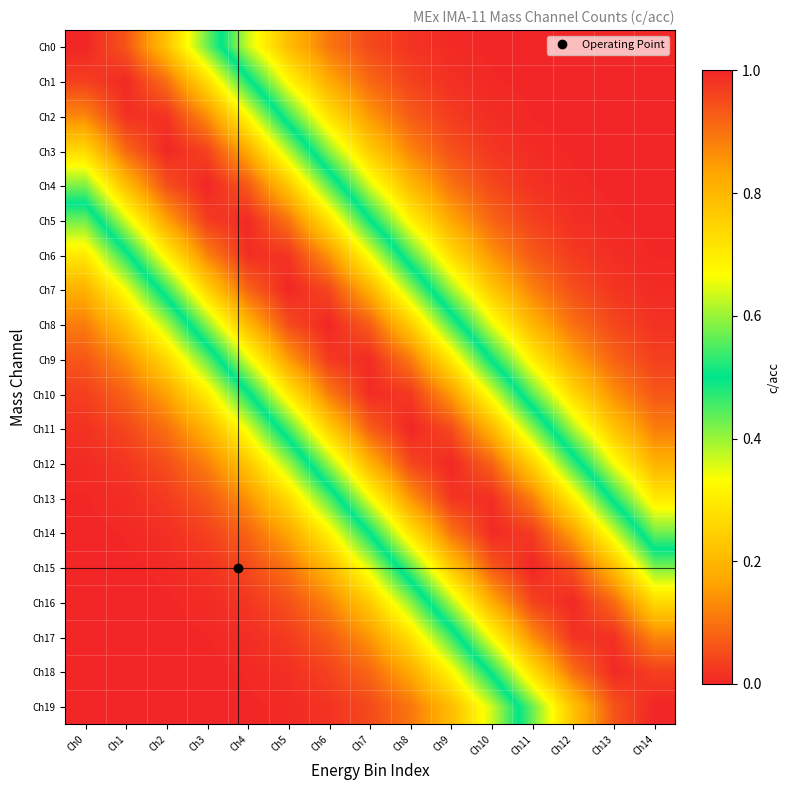

Reading left to right, transcribe all the data shown in this chart.

Ch0: Ch0=1.0	Ch1=0.9	Ch2=0.8	Ch3=0.6	Ch4=0.4	Ch5=0.2	Ch6=0.1	Ch7=0.0	Ch8=0.0	Ch9=0.0	Ch10=0.0	Ch11=0.0	Ch12=0.0	Ch13=0.0	Ch14=0.0
Ch1: Ch0=1.0	Ch1=1.0	Ch2=0.9	Ch3=0.7	Ch4=0.5	Ch5=0.3	Ch6=0.2	Ch7=0.1	Ch8=0.0	Ch9=0.0	Ch10=0.0	Ch11=0.0	Ch12=0.0	Ch13=0.0	Ch14=0.0
Ch2: Ch0=0.9	Ch1=1.0	Ch2=1.0	Ch3=0.9	Ch4=0.7	Ch5=0.5	Ch6=0.3	Ch7=0.1	Ch8=0.1	Ch9=0.0	Ch10=0.0	Ch11=0.0	Ch12=0.0	Ch13=0.0	Ch14=0.0
Ch3: Ch0=0.7	Ch1=0.9	Ch2=1.0	Ch3=1.0	Ch4=0.8	Ch5=0.6	Ch6=0.4	Ch7=0.2	Ch8=0.1	Ch9=0.1	Ch10=0.0	Ch11=0.0	Ch12=0.0	Ch13=0.0	Ch14=0.0
Ch4: Ch0=0.6	Ch1=0.8	Ch2=0.9	Ch3=1.0	Ch4=0.9	Ch5=0.8	Ch6=0.6	Ch7=0.4	Ch8=0.2	Ch9=0.1	Ch10=0.0	Ch11=0.0	Ch12=0.0	Ch13=0.0	Ch14=0.0
Ch5: Ch0=0.4	Ch1=0.6	Ch2=0.8	Ch3=1.0	Ch4=1.0	Ch5=0.9	Ch6=0.7	Ch7=0.5	Ch8=0.3	Ch9=0.2	Ch10=0.1	Ch11=0.0	Ch12=0.0	Ch13=0.0	Ch14=0.0
Ch6: Ch0=0.3	Ch1=0.5	Ch2=0.7	Ch3=0.9	Ch4=1.0	Ch5=1.0	Ch6=0.9	Ch7=0.7	Ch8=0.4	Ch9=0.3	Ch10=0.1	Ch11=0.1	Ch12=0.0	Ch13=0.0	Ch14=0.0
Ch7: Ch0=0.2	Ch1=0.3	Ch2=0.5	Ch3=0.7	Ch4=0.9	Ch5=1.0	Ch6=1.0	Ch7=0.8	Ch8=0.6	Ch9=0.4	Ch10=0.2	Ch11=0.1	Ch12=0.1	Ch13=0.0	Ch14=0.0
Ch8: Ch0=0.1	Ch1=0.2	Ch2=0.4	Ch3=0.6	Ch4=0.8	Ch5=1.0	Ch6=1.0	Ch7=0.9	Ch8=0.8	Ch9=0.5	Ch10=0.3	Ch11=0.2	Ch12=0.1	Ch13=0.0	Ch14=0.0
Ch9: Ch0=0.1	Ch1=0.1	Ch2=0.3	Ch3=0.4	Ch4=0.6	Ch5=0.8	Ch6=1.0	Ch7=1.0	Ch8=0.9	Ch9=0.7	Ch10=0.5	Ch11=0.3	Ch12=0.2	Ch13=0.1	Ch14=0.0
Ch10: Ch0=0.0	Ch1=0.1	Ch2=0.2	Ch3=0.3	Ch4=0.5	Ch5=0.7	Ch6=0.9	Ch7=1.0	Ch8=1.0	Ch9=0.8	Ch10=0.6	Ch11=0.4	Ch12=0.3	Ch13=0.1	Ch14=0.1
Ch11: Ch0=0.0	Ch1=0.0	Ch2=0.1	Ch3=0.2	Ch4=0.3	Ch5=0.5	Ch6=0.8	Ch7=0.9	Ch8=1.0	Ch9=1.0	Ch10=0.8	Ch11=0.6	Ch12=0.4	Ch13=0.2	Ch14=0.1
Ch12: Ch0=0.0	Ch1=0.0	Ch2=0.1	Ch3=0.1	Ch4=0.2	Ch5=0.4	Ch6=0.6	Ch7=0.8	Ch8=1.0	Ch9=1.0	Ch10=0.9	Ch11=0.7	Ch12=0.5	Ch13=0.3	Ch14=0.2
Ch13: Ch0=0.0	Ch1=0.0	Ch2=0.0	Ch3=0.1	Ch4=0.1	Ch5=0.3	Ch6=0.4	Ch7=0.7	Ch8=0.9	Ch9=1.0	Ch10=1.0	Ch11=0.9	Ch12=0.7	Ch13=0.5	Ch14=0.3
Ch14: Ch0=0.0	Ch1=0.0	Ch2=0.0	Ch3=0.0	Ch4=0.1	Ch5=0.2	Ch6=0.3	Ch7=0.5	Ch8=0.7	Ch9=0.9	Ch10=1.0	Ch11=1.0	Ch12=0.8	Ch13=0.6	Ch14=0.4
Ch15: Ch0=0.0	Ch1=0.0	Ch2=0.0	Ch3=0.0	Ch4=0.0	Ch5=0.1	Ch6=0.2	Ch7=0.4	Ch8=0.6	Ch9=0.8	Ch10=0.9	Ch11=1.0	Ch12=0.9	Ch13=0.8	Ch14=0.6
Ch16: Ch0=0.0	Ch1=0.0	Ch2=0.0	Ch3=0.0	Ch4=0.0	Ch5=0.1	Ch6=0.1	Ch7=0.2	Ch8=0.4	Ch9=0.6	Ch10=0.8	Ch11=1.0	Ch12=1.0	Ch13=0.9	Ch14=0.7
Ch17: Ch0=0.0	Ch1=0.0	Ch2=0.0	Ch3=0.0	Ch4=0.0	Ch5=0.0	Ch6=0.1	Ch7=0.1	Ch8=0.3	Ch9=0.5	Ch10=0.7	Ch11=0.9	Ch12=1.0	Ch13=1.0	Ch14=0.9
Ch18: Ch0=0.0	Ch1=0.0	Ch2=0.0	Ch3=0.0	Ch4=0.0	Ch5=0.0	Ch6=0.0	Ch7=0.1	Ch8=0.2	Ch9=0.3	Ch10=0.5	Ch11=0.7	Ch12=0.9	Ch13=1.0	Ch14=1.0
Ch19: Ch0=0.0	Ch1=0.0	Ch2=0.0	Ch3=0.0	Ch4=0.0	Ch5=0.0	Ch6=0.0	Ch7=0.0	Ch8=0.1	Ch9=0.2	Ch10=0.4	Ch11=0.6	Ch12=0.8	Ch13=0.9	Ch14=1.0